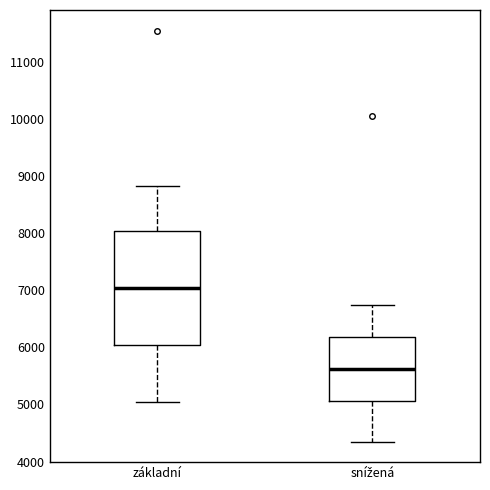

Which box is the tallest, from its lower edge to its upper edge?

základní